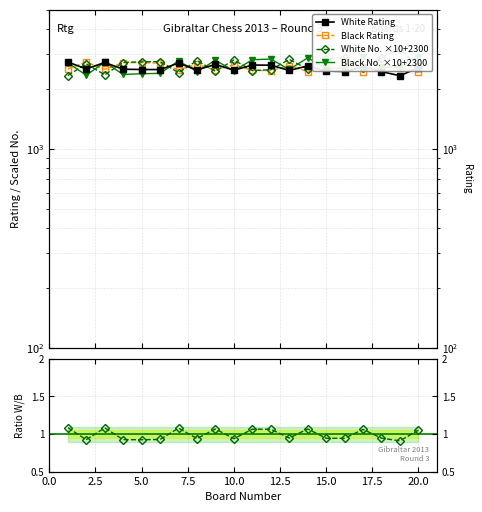

Reading right to left, what are all the values shown in this chart?

White Rating: 2555.0	2325.0	2439.0	2587.0	2442.0	2456.0	2606.0	2471.0	2627.0	2632.0	2478.0	2650.0	2490.0	2688.0	2498.0	2499.0	2507.0	2711.0	2516.0	2725.0
Black Rating: 2429.0	2557.0	2582.0	2437.0	2590.0	2603.0	2441.0	2611.0	2469.0	2472.0	2643.0	2482.0	2650.0	2491.0	2694.0	2705.0	2710.0	2505.0	2723.0	2512.0
White No. ×10+2300: 2590.0	3170.0	2870.0	2550.0	2850.0	2830.0	2510.0	2810.0	2490.0	2470.0	2790.0	2450.0	2770.0	2410.0	2740.0	2730.0	2710.0	2350.0	2670.0	2330.0
Black No. ×10+2300: 2900.0	2580.0	2560.0	2880.0	2540.0	2520.0	2860.0	2500.0	2820.0	2800.0	2460.0	2780.0	2440.0	2760.0	2390.0	2380.0	2360.0	2720.0	2340.0	2700.0
W/B Rating ratio: 1.1	0.9	0.9	1.1	0.9	0.9	1.1	0.9	1.1	1.1	0.9	1.1	0.9	1.1	0.9	0.9	0.9	1.1	0.9	1.1